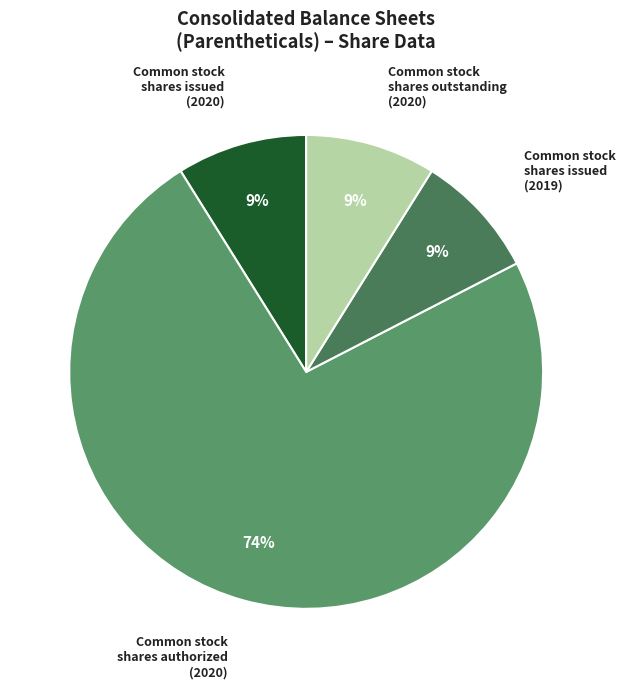

Count the number of slices in the pie.

4